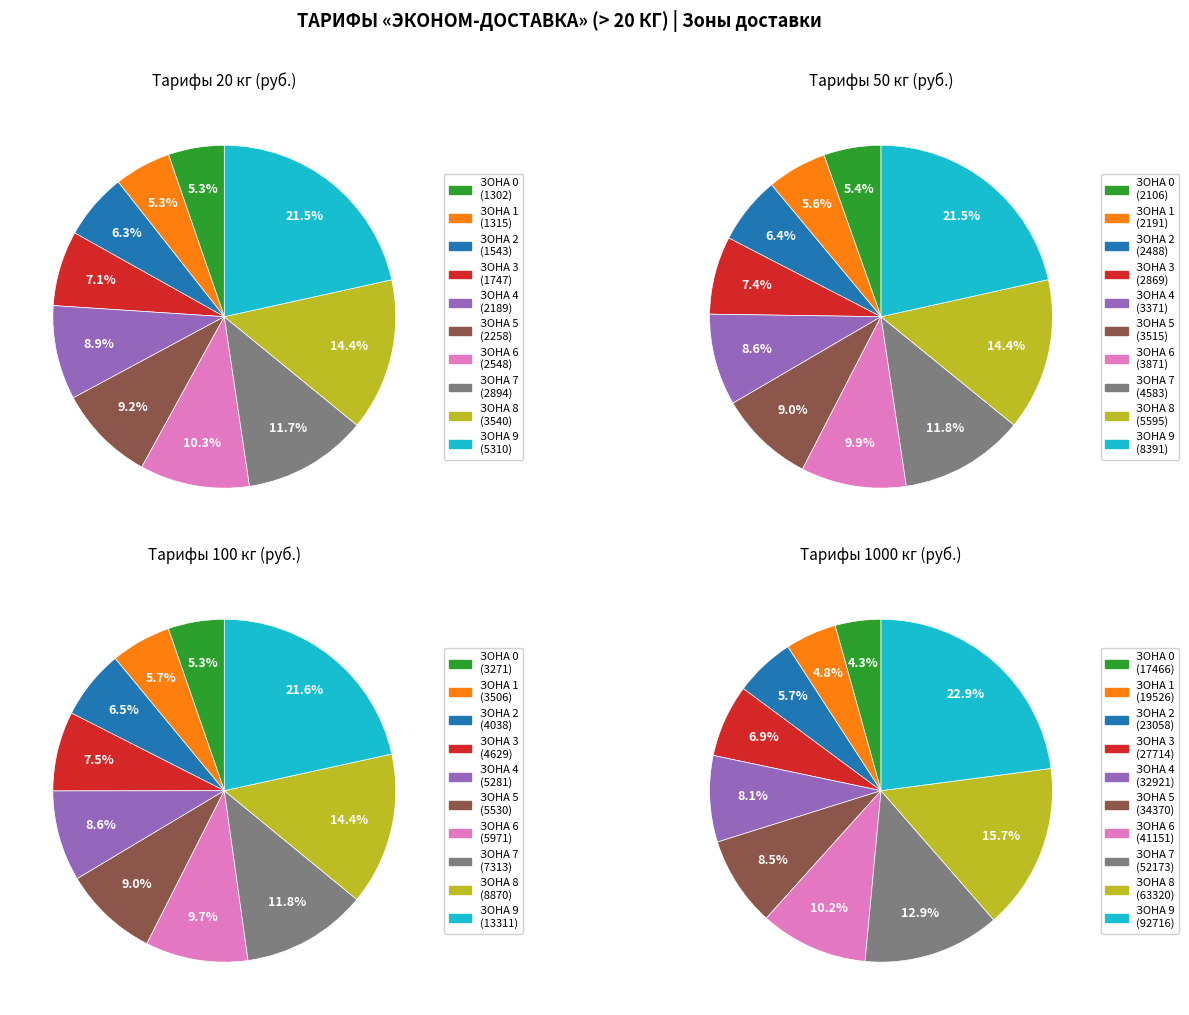

Is there any slice that represents more than half of the pie?

No